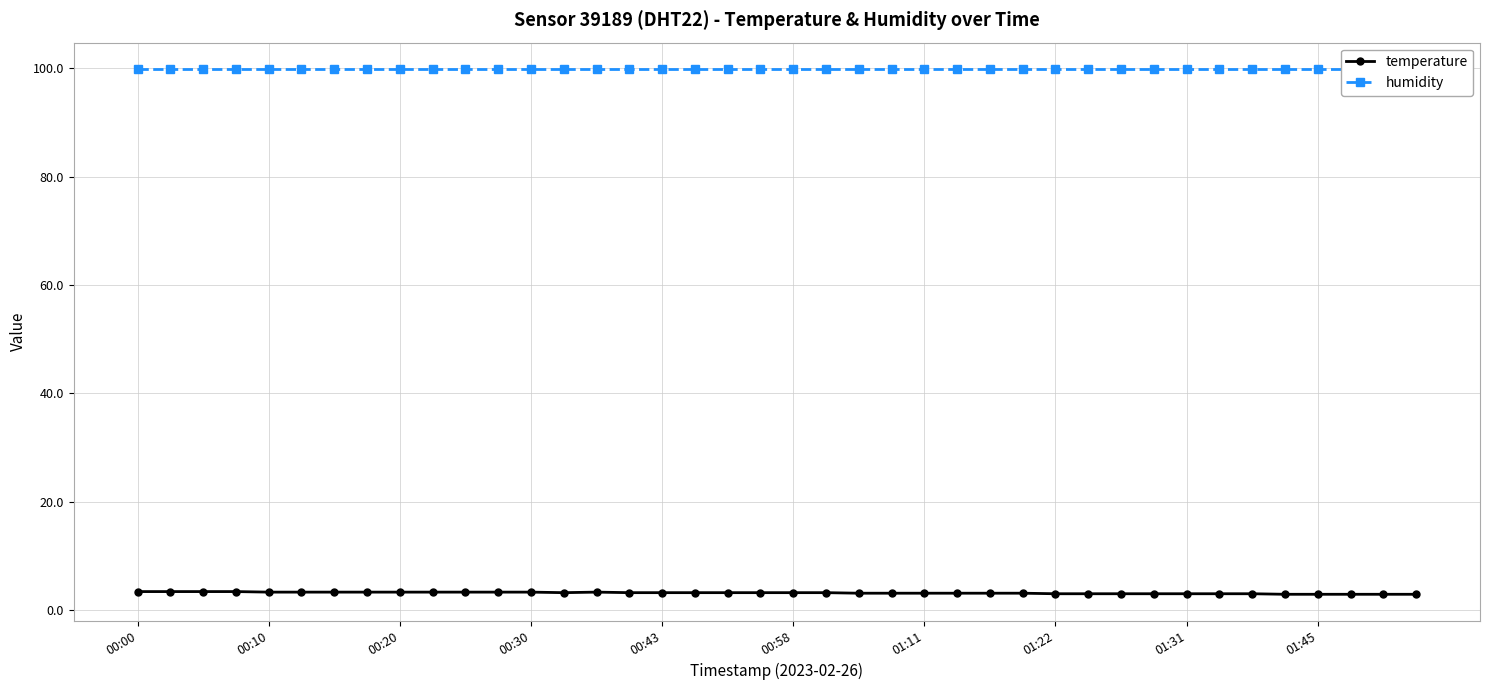

Where is humidity nearest to the value 99?

00:00